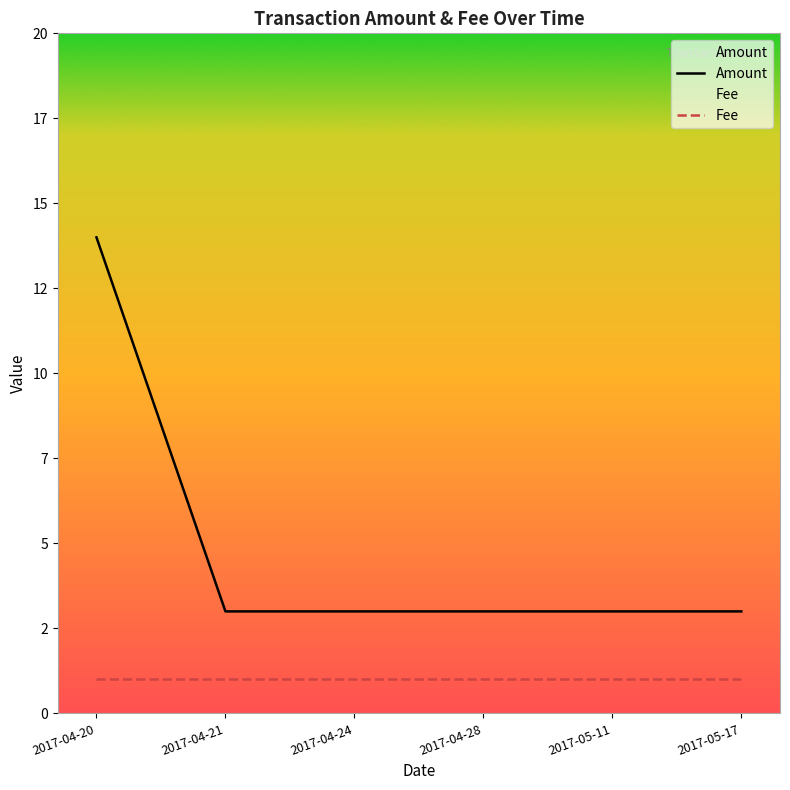

The value of Amount at 2017-04-20 is 14. True or false?

True